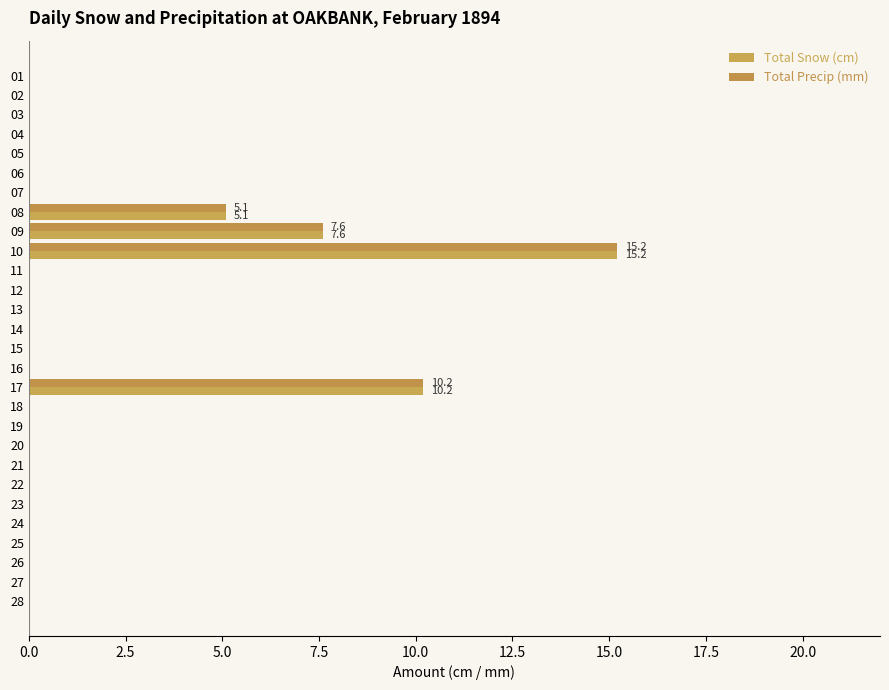

How many categories are shown in the chart?

28